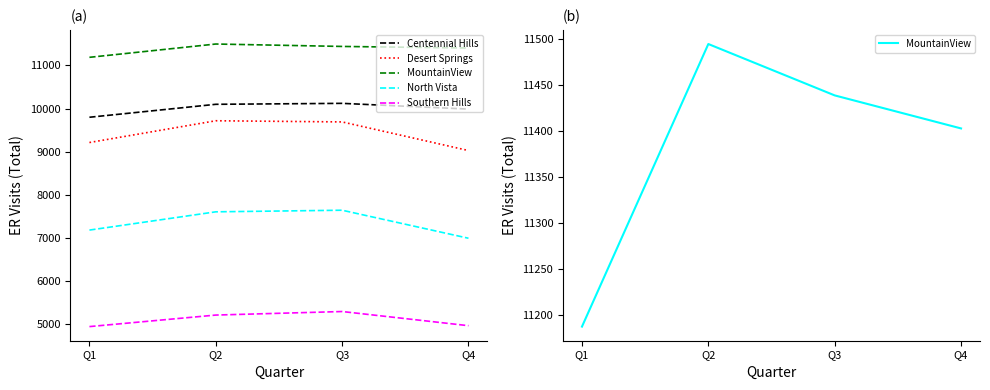

Rank the series by their maximum value, from highest to lowest.

ER Total (MountainView), ER Total (Centennial Hills), ER Total (Desert Springs), ER Total (North Vista), ER Total (Southern Hills)